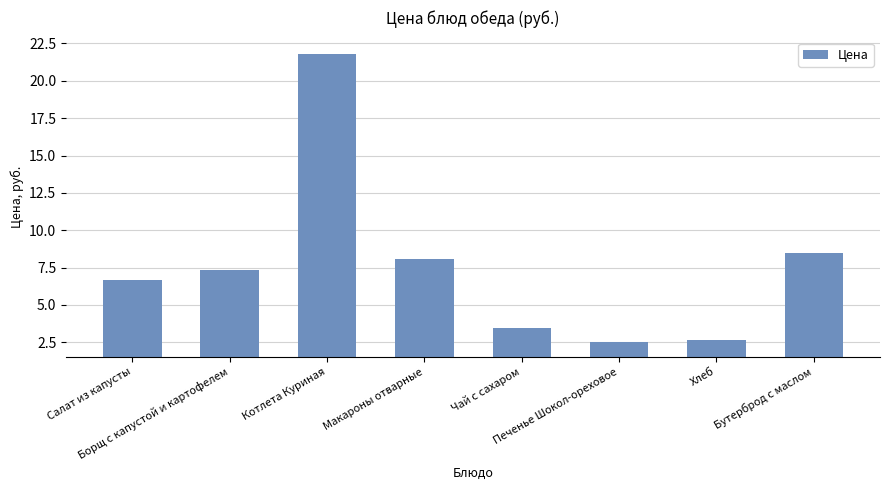

At which label does the data first exceed 7?

Борщ с капустой и картофелем